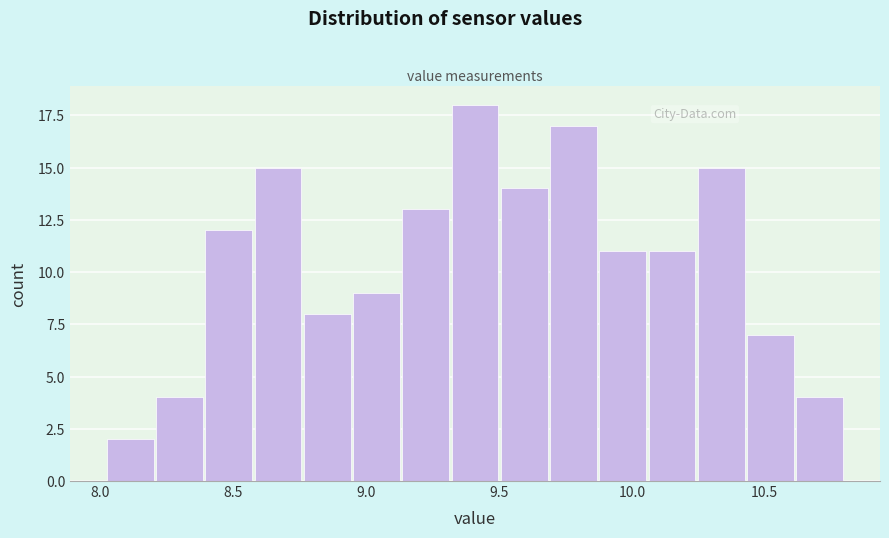

Read against the x-axis, roughly where is the centre of the tallest bar?

9.40